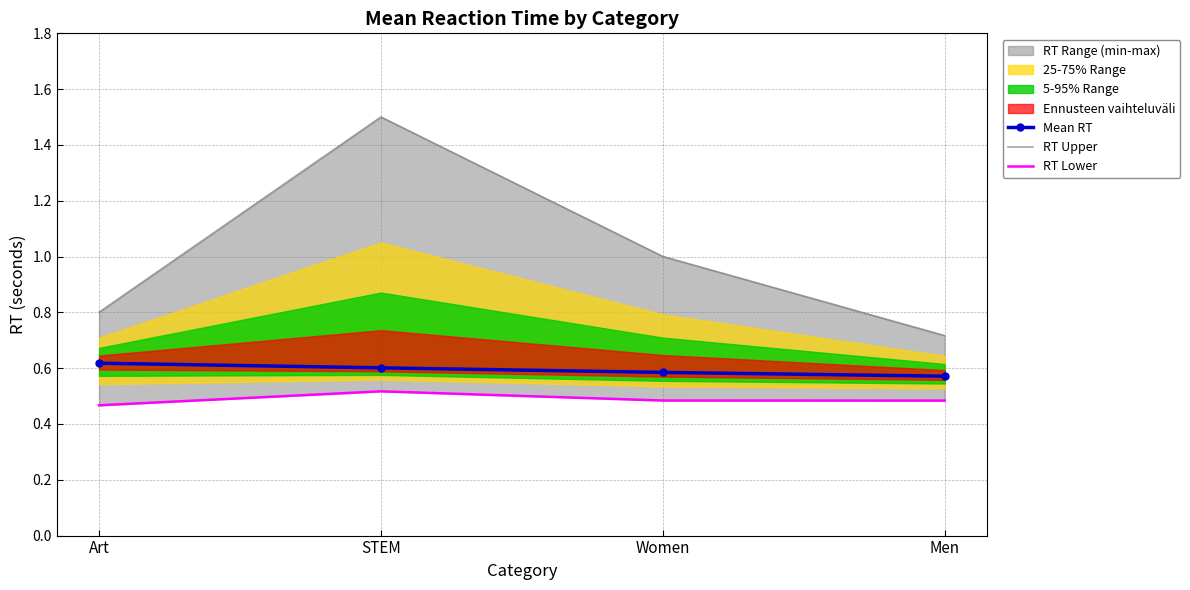

Where is the first local maximum for RT Lower?

STEM